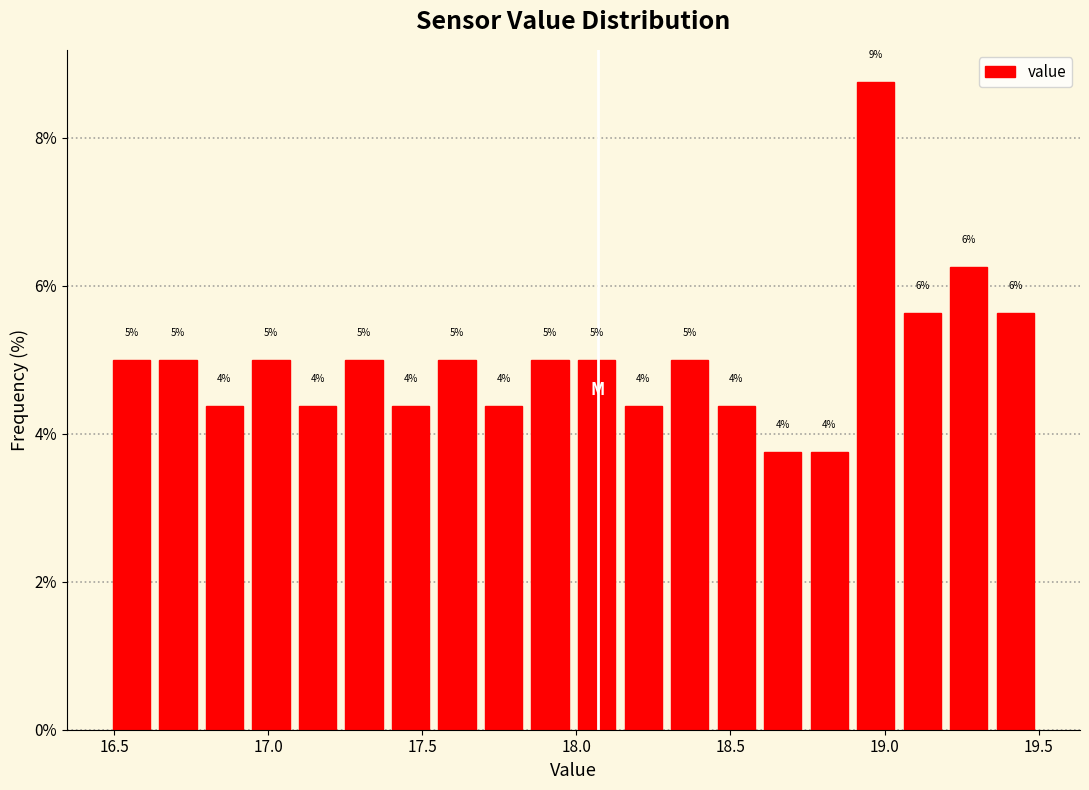

Read against the x-axis, roughly where is the centre of the tallest bar?

18.95